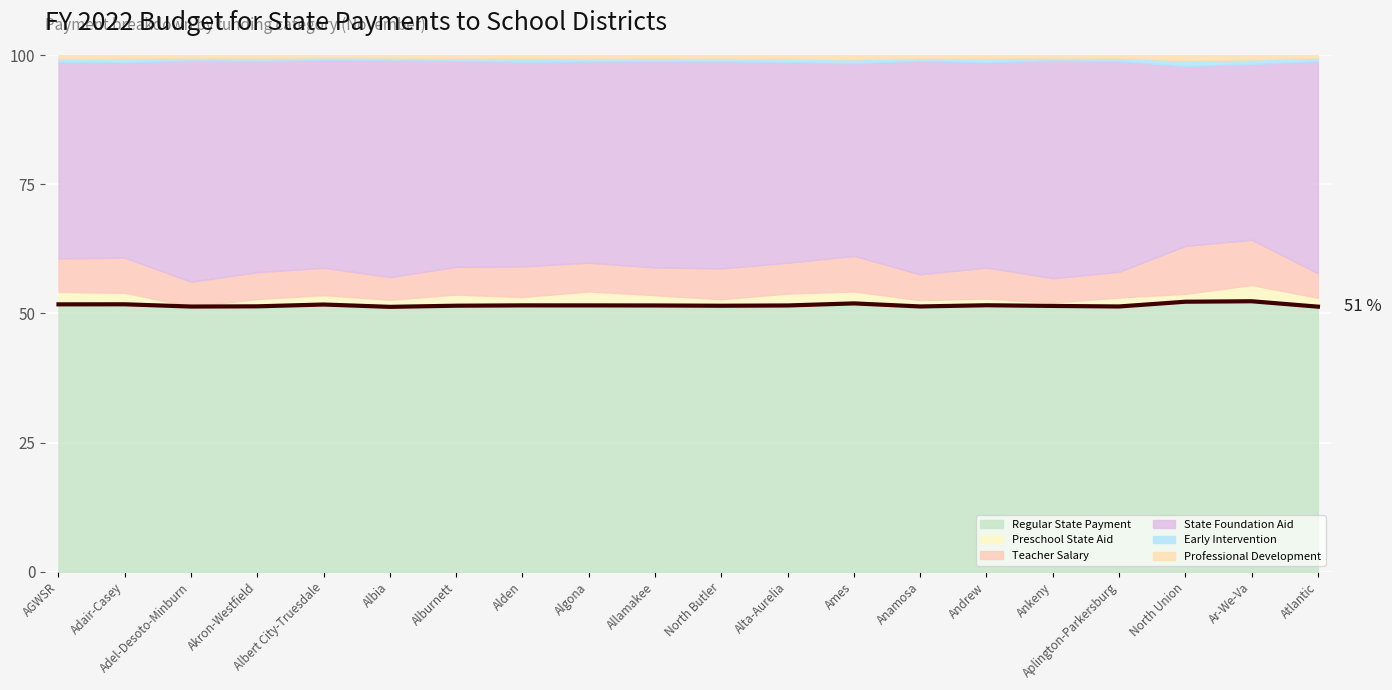

At which category does the data reach its first local valley?

Adel-Desoto-Minburn